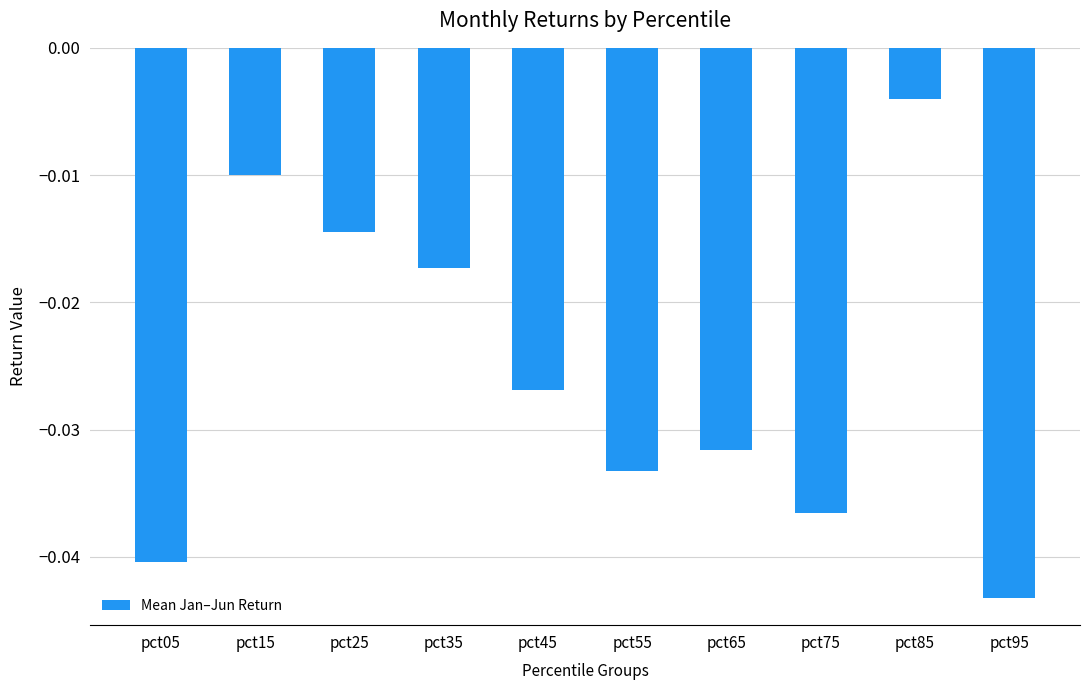

What is the sum of the values at pct15 and pct95?

-0.1